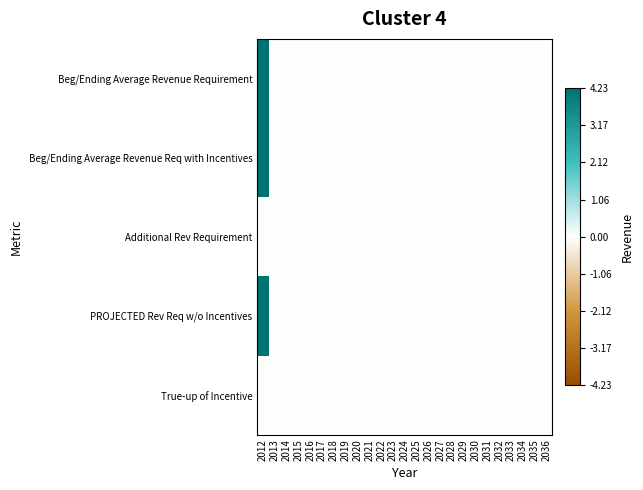

At how many categories does at least one series exceed 249106?

1